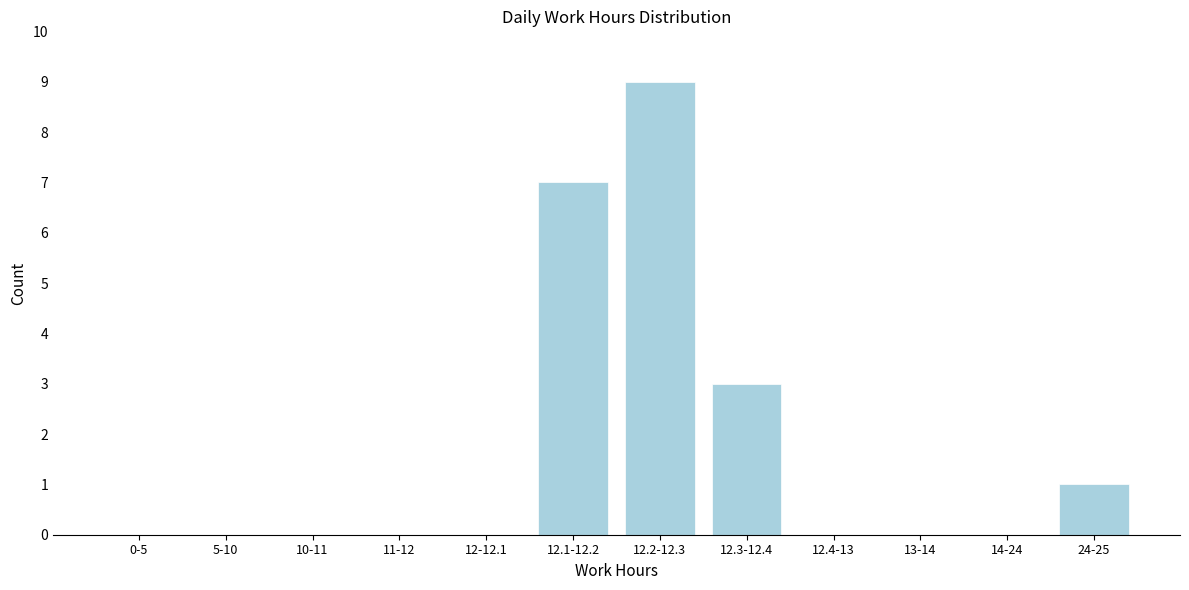

Reading right to left, what are all the values shown in this chart?

24-25=1	14-24=0	13-14=0	12.4-13=0	12.3-12.4=3	12.2-12.3=9	12.1-12.2=7	12-12.1=0	11-12=0	10-11=0	5-10=0	0-5=0